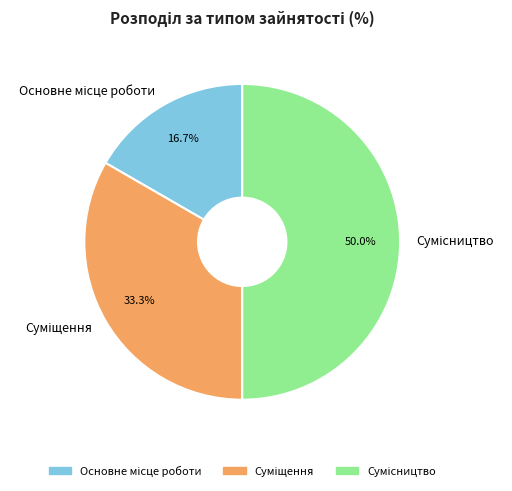

To the nearest percent, what is the combined percentage of Суміщення and Сумісництво?

83%